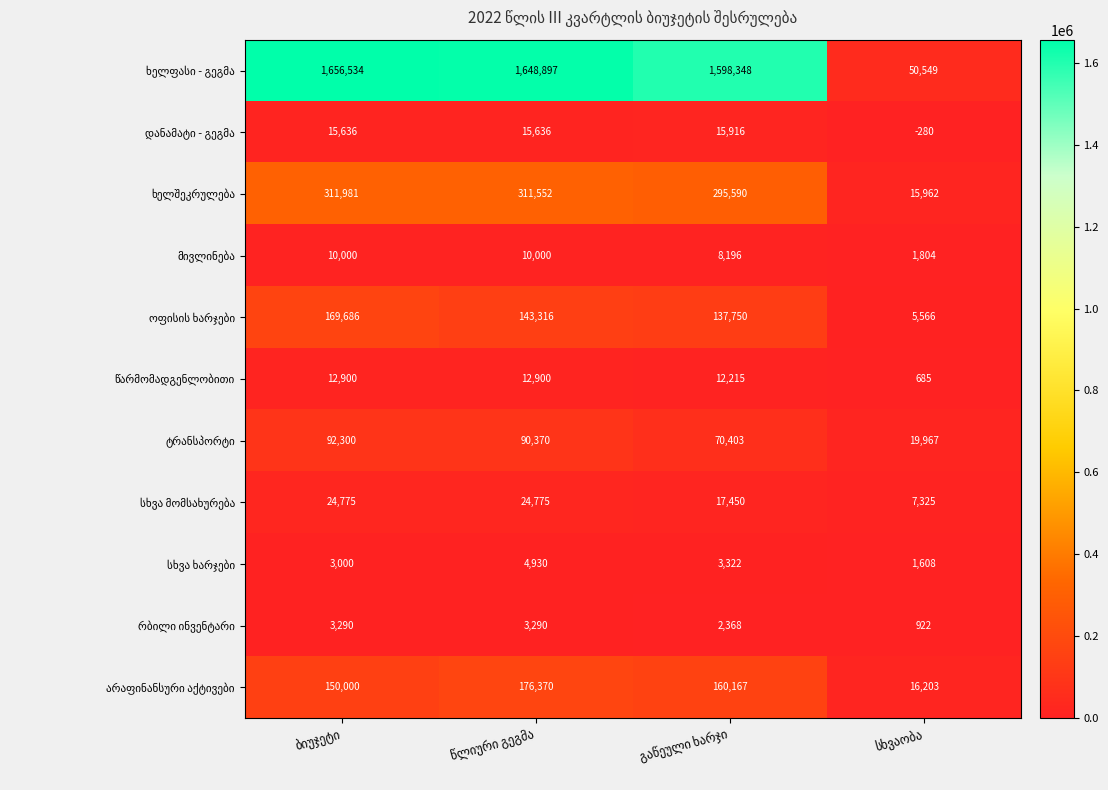

How many categories are shown in the chart?

4